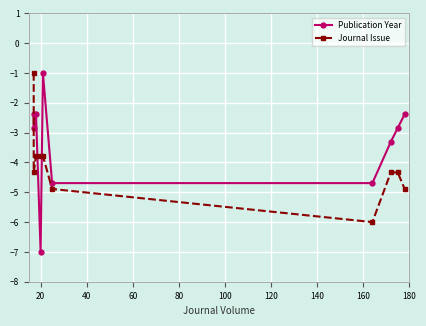

What is the greatest value displayed?

-1.0